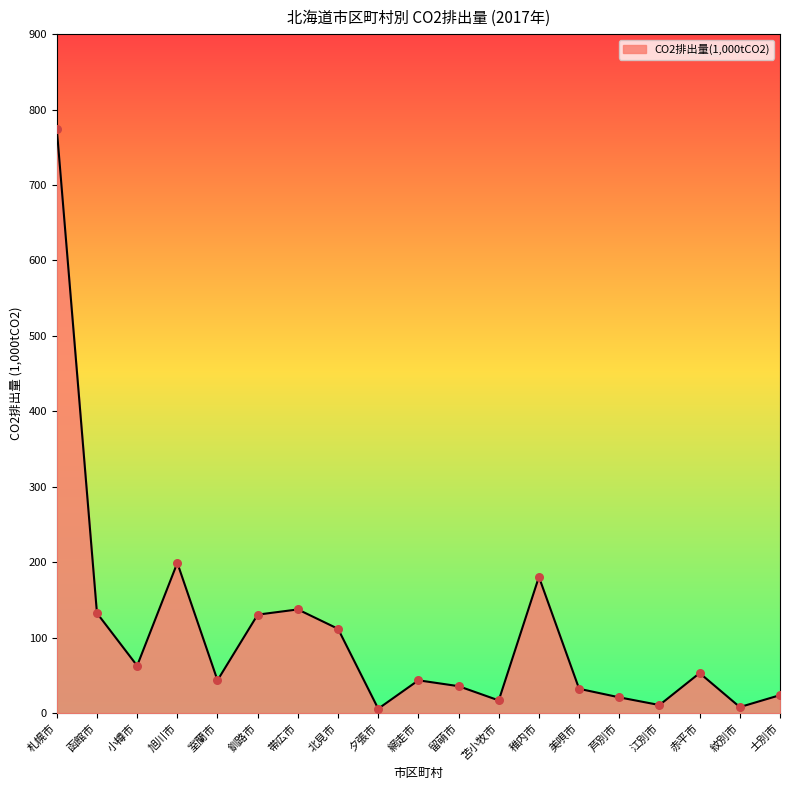

Approximately how many times larger is the value at 江別市 compared to 稚内市?

0.1